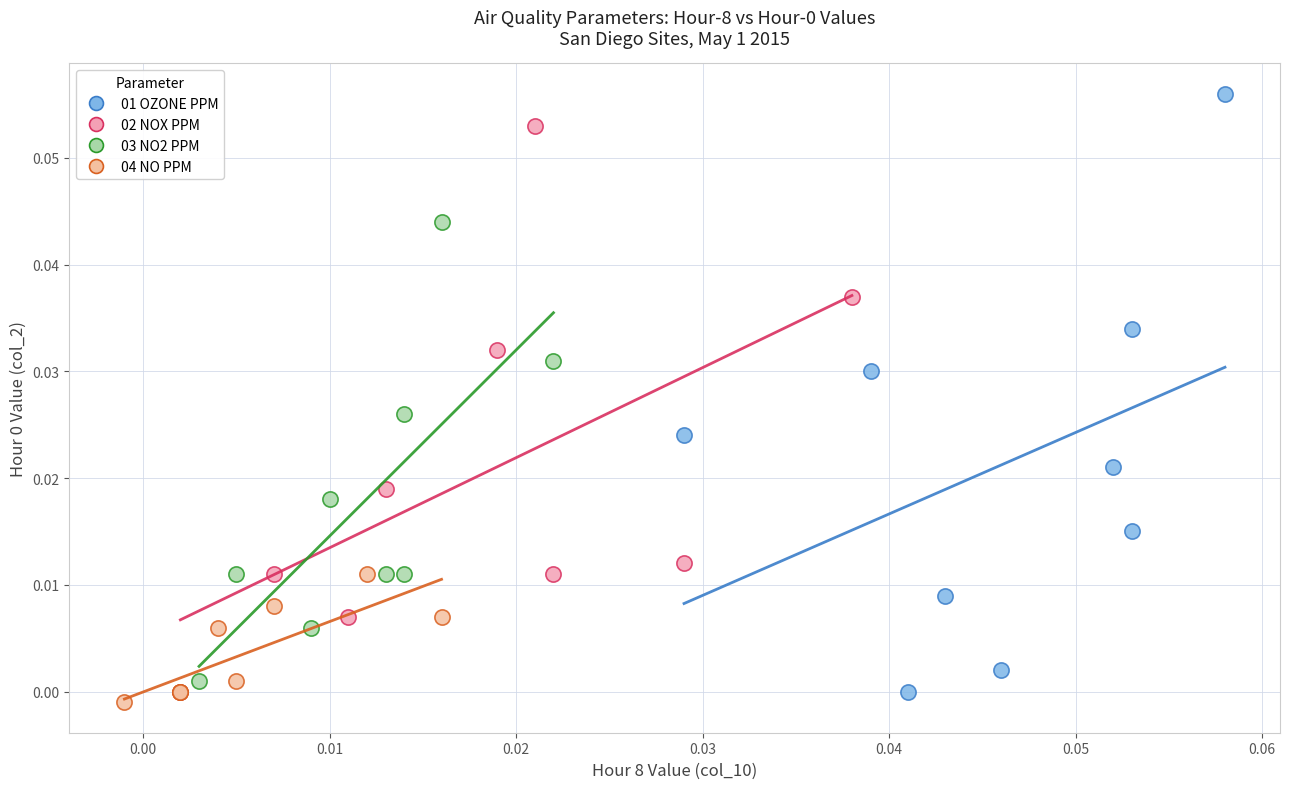

Which series contains the highest Y value?

01 OZONE PPM